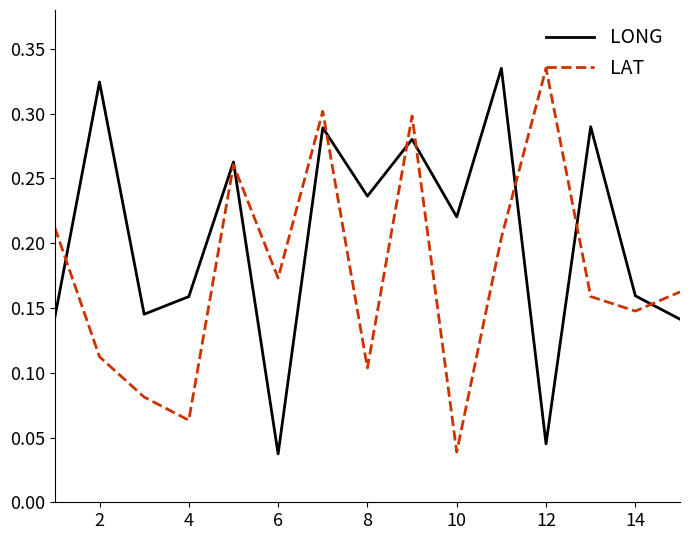

Which series has the largest total across all categories?

LONG